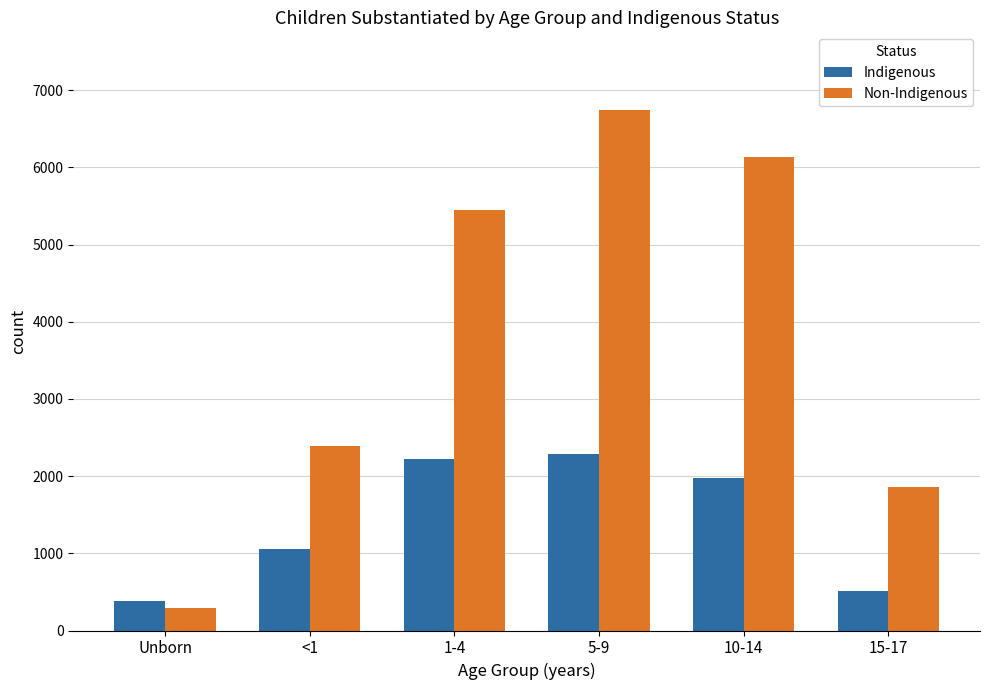

What is the value of the Indigenous bar at the 2nd from the left?

1055